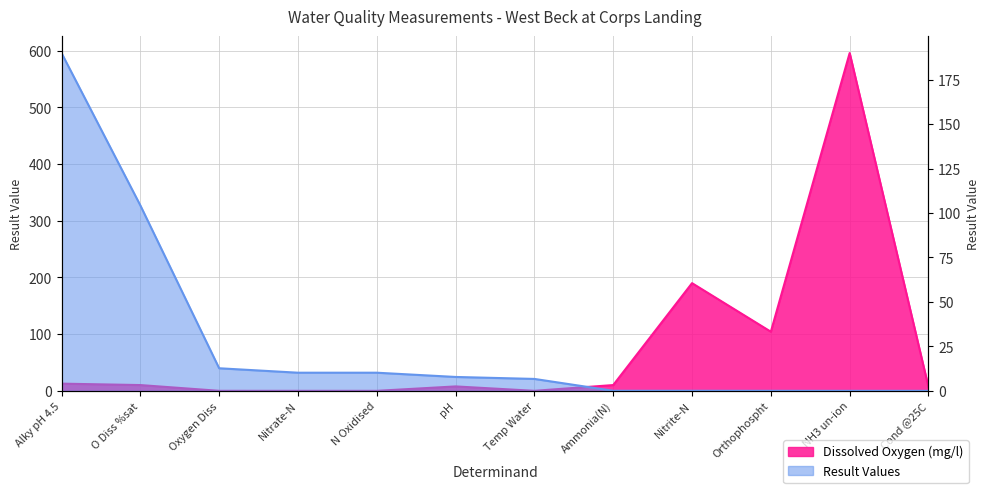

After their last crossing, which series has the higher values: Dissolved Oxygen (mg/l) or Result Values?

Dissolved Oxygen (mg/l)